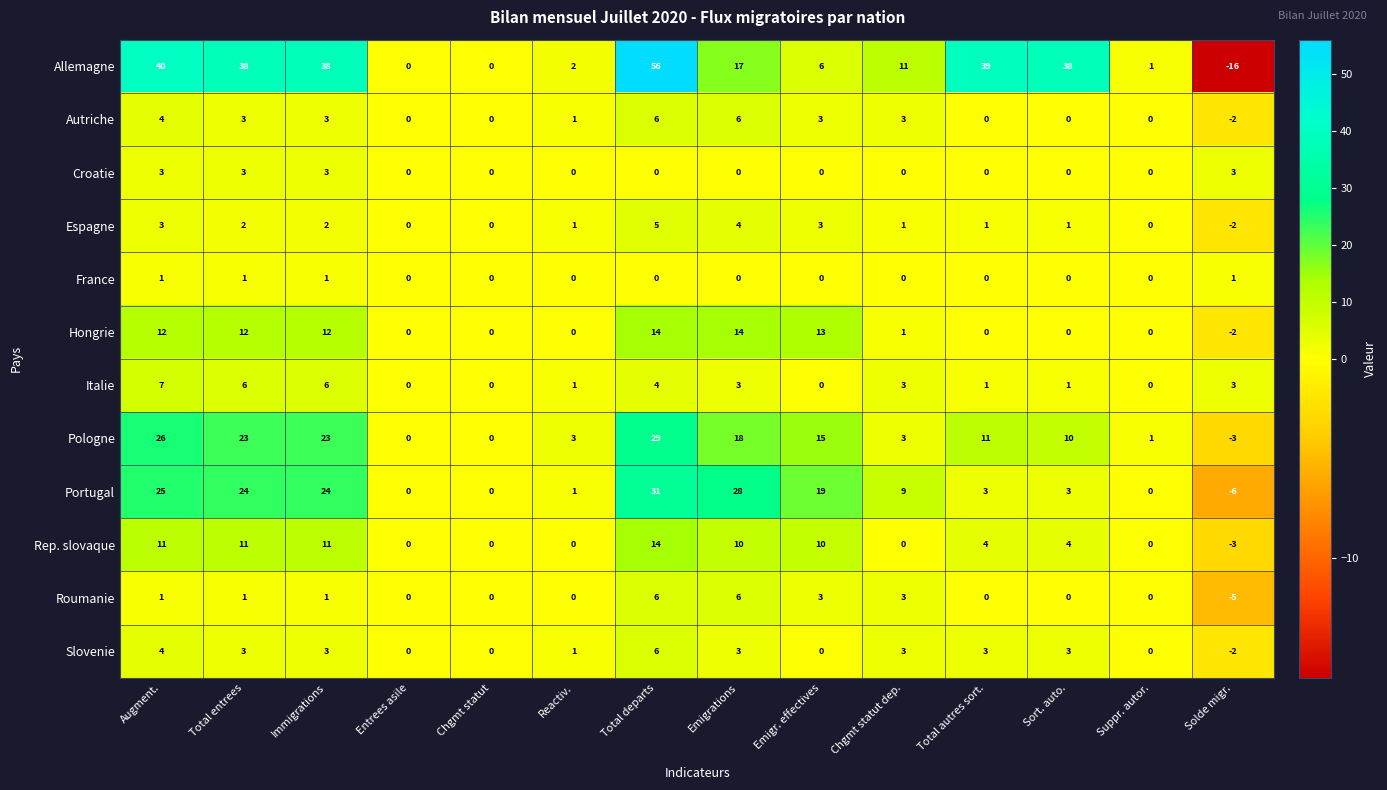

Which category has the lowest value in the Slovenie series?

Solde migr.